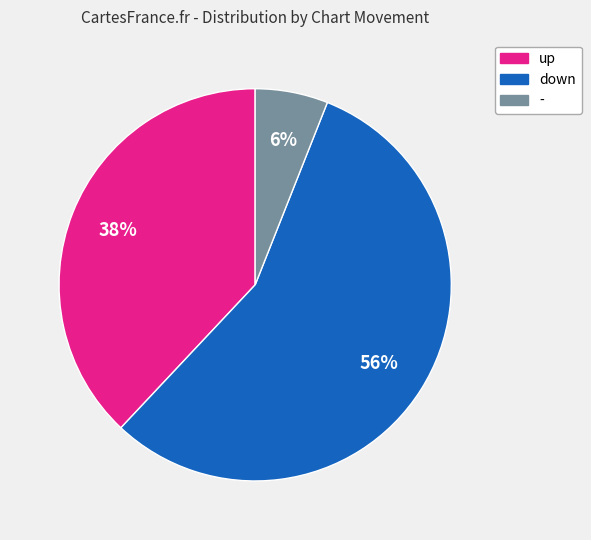

Combined, do - and down account for over 50%?

Yes